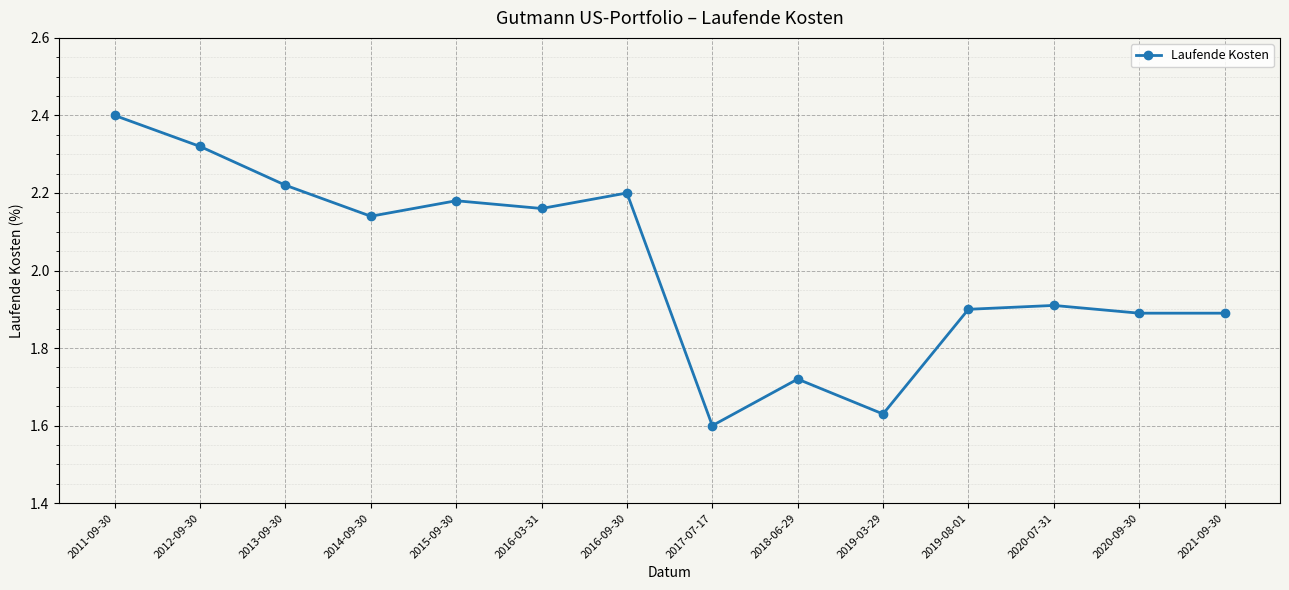

What is the sum of all values?

28.2